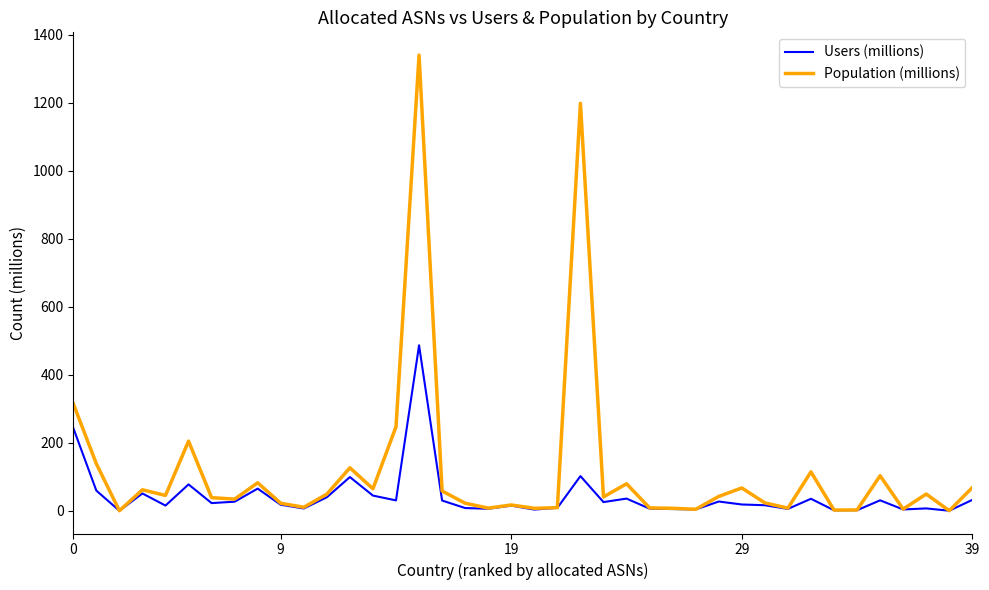

Which series has the widest spread of values?

Population (millions)